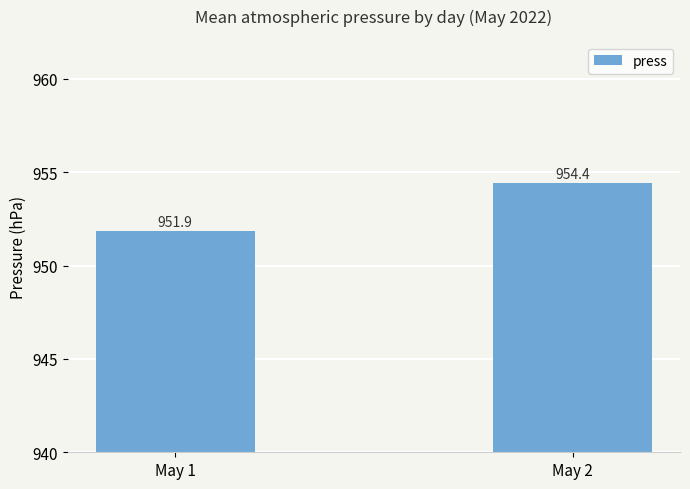

The value at May 1 is 951.9. True or false?

True